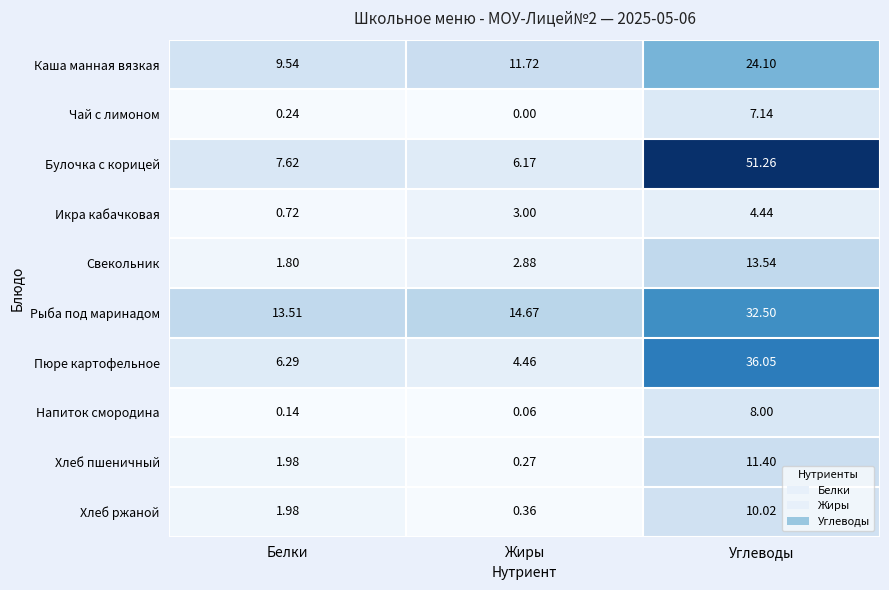

Count the number of data series in this chart.

10